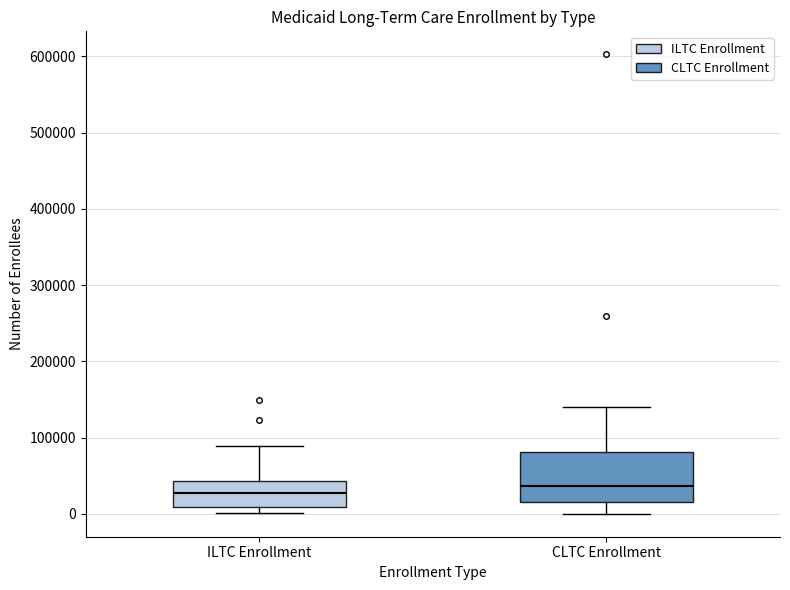

Comparing the boxes themselves (not the whiskers), which one is the tallest?

CLTC Enrollment